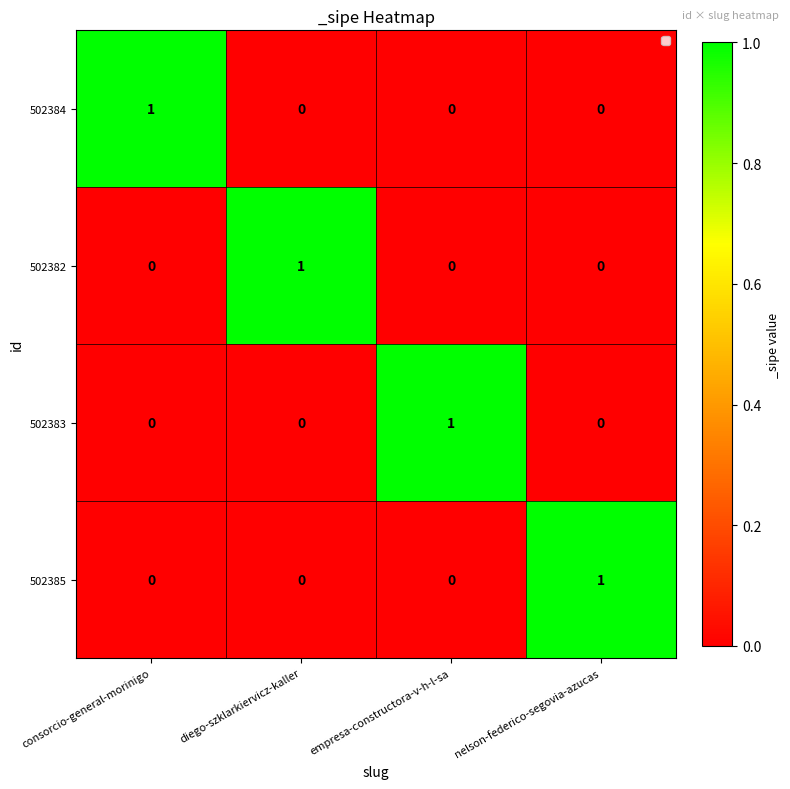

The value of 502382 at empresa-constructora-v-h-l-sa is 0. True or false?

True